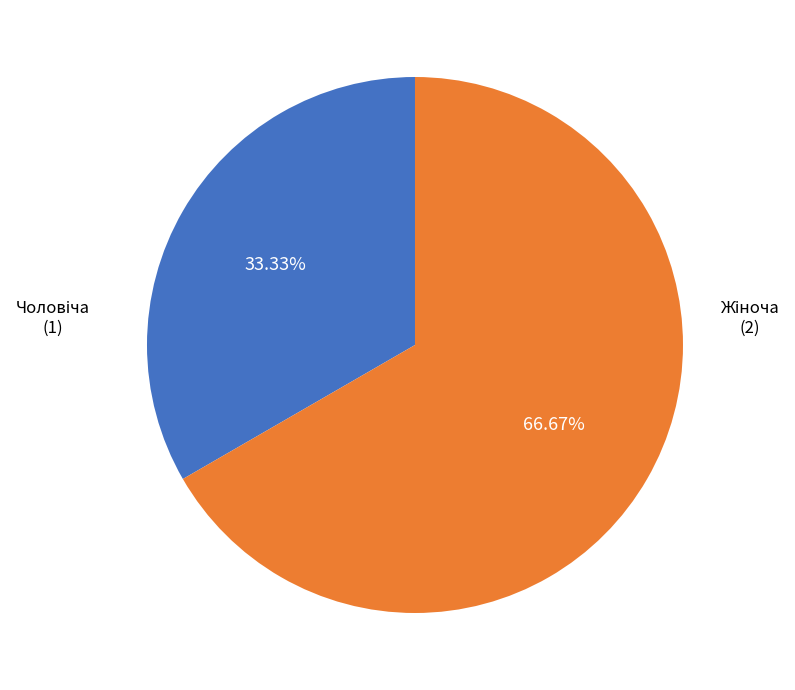

Does any single category account for the majority?

Yes